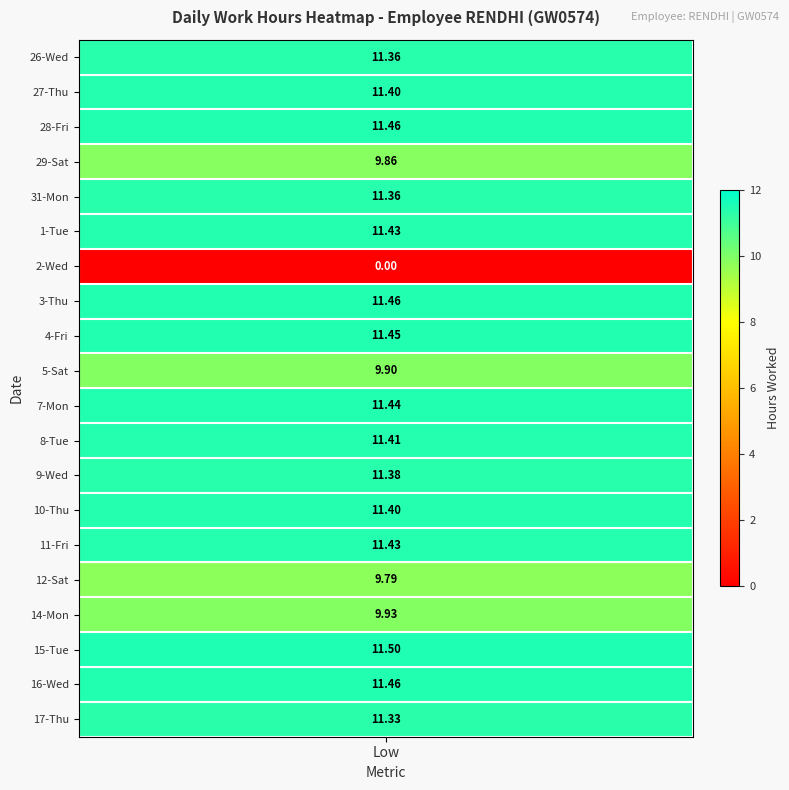

The 29 series shows -3.1 at 1. True or false?

False